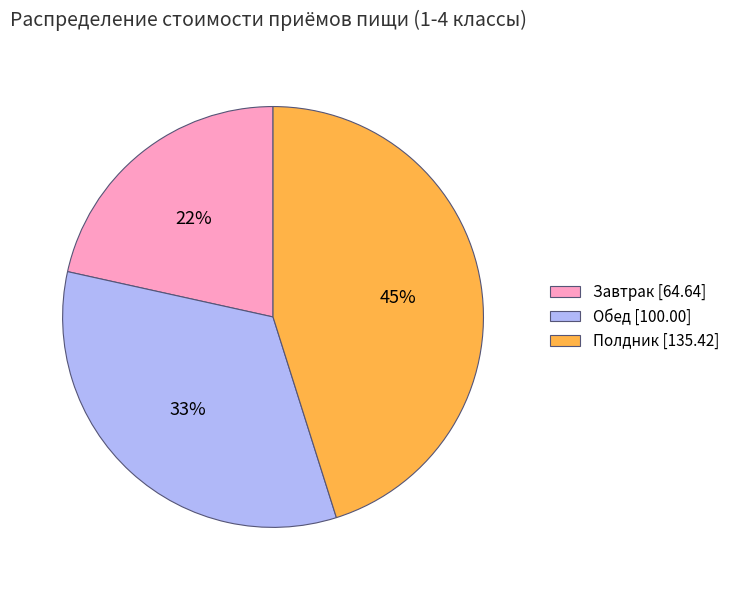

Is there a majority slice in this chart?

No